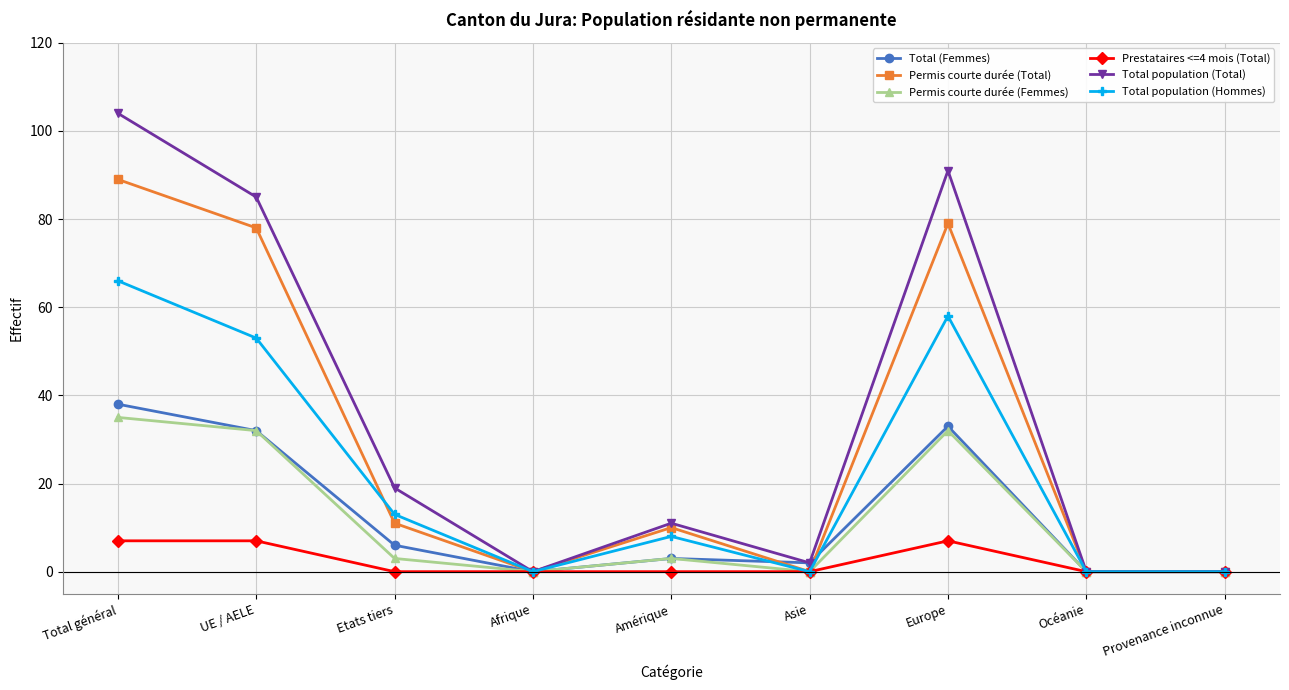

How many interior local peaks does the Permis courte durée (Total) series have?

2